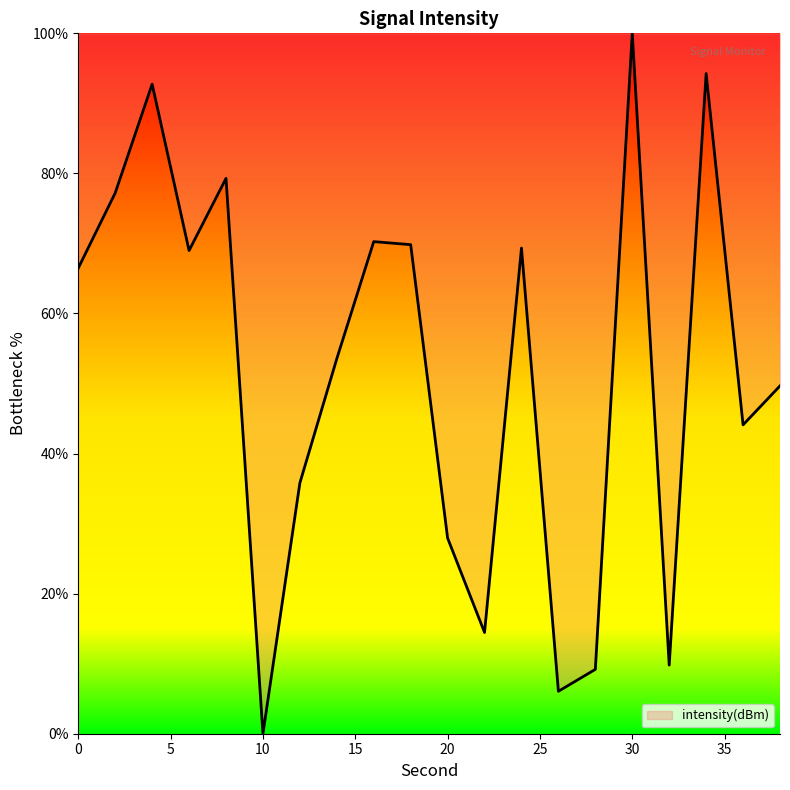

What is the difference between the maximum and minimum values?

100.0